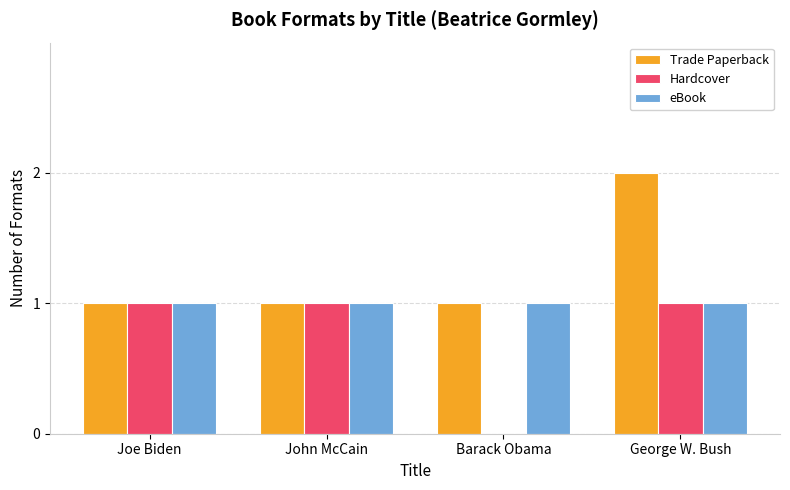

True or false: eBook has a value of 0 at Barack Obama.

False